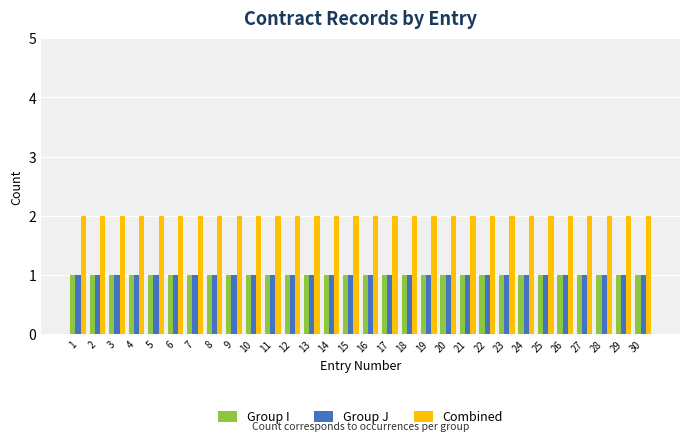

True or false: Combined has a value of 2 at 30.

True